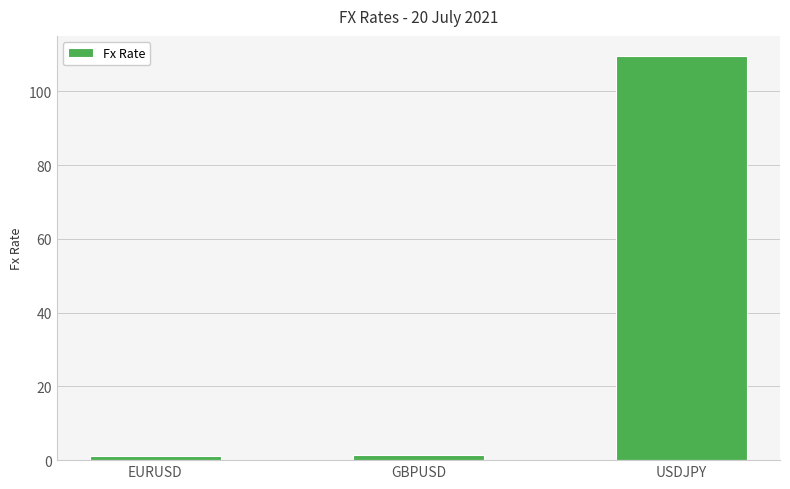

How many data points does each series have?

3